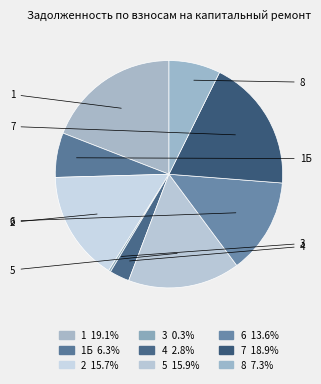

How many segments does this pie chart have?

9